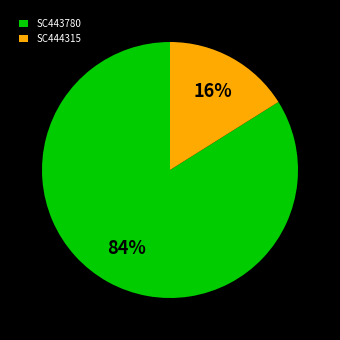

Between SC443780 and SC444315, which is larger?

SC443780